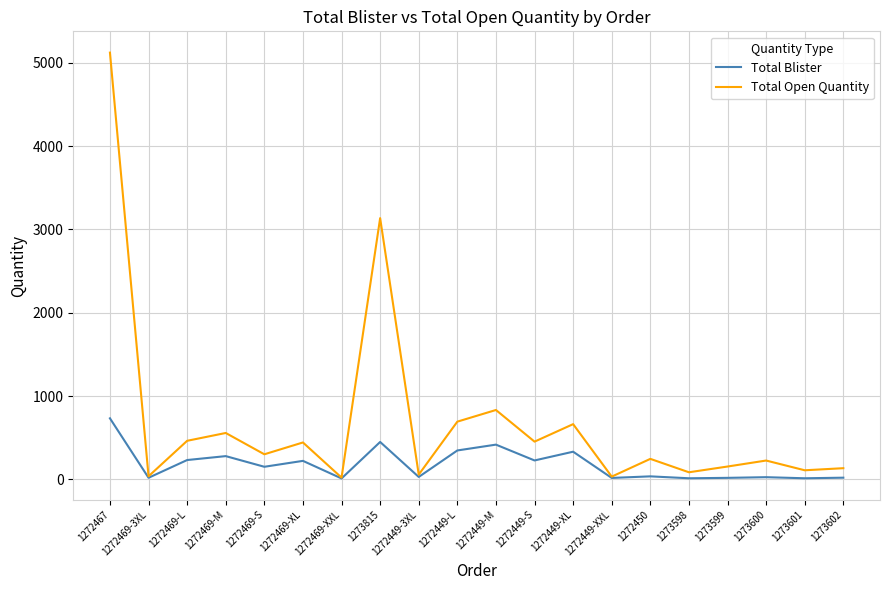

True or false: Total Blister has a value of 132 at 1272449-XL.

False